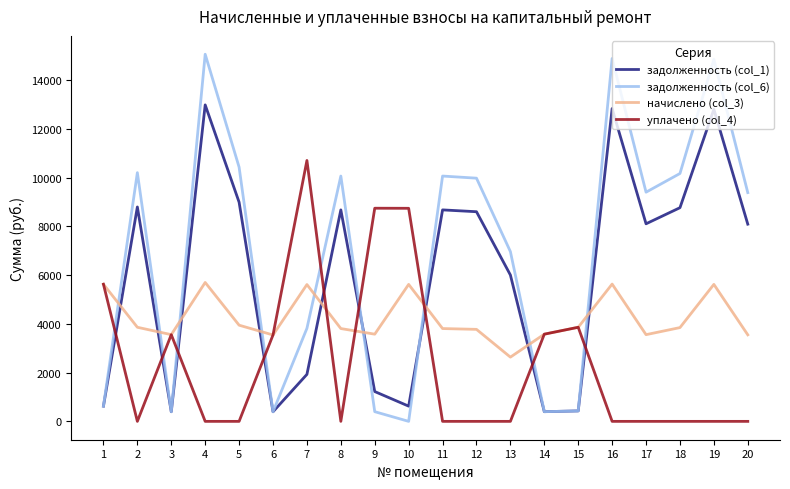

How many times do задолженность (col_1) and начислено (col_3) cross each other?

9